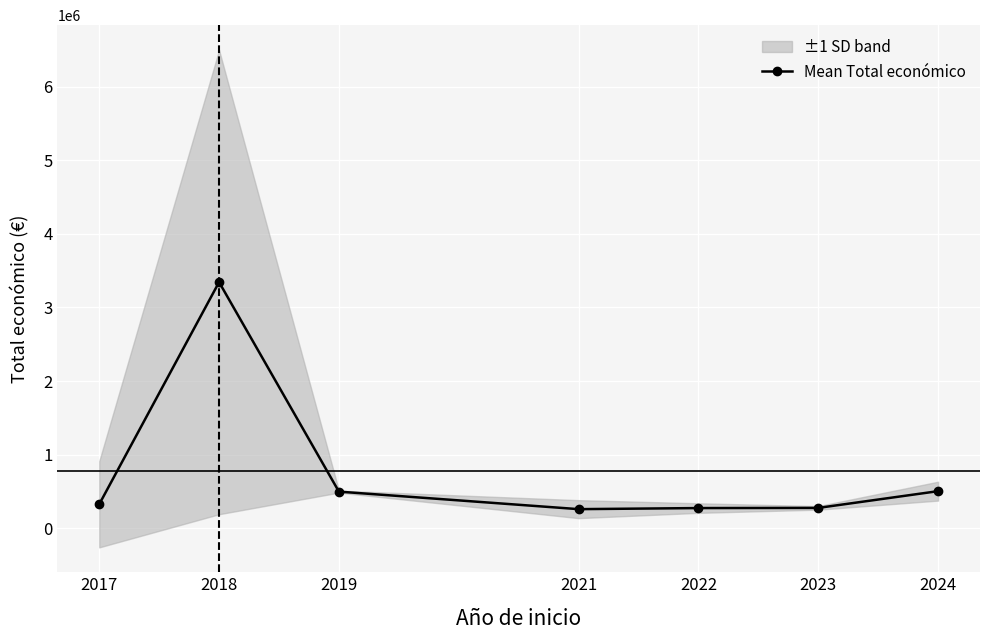

True or false: the data shows 5319873.9 at 2018.

False